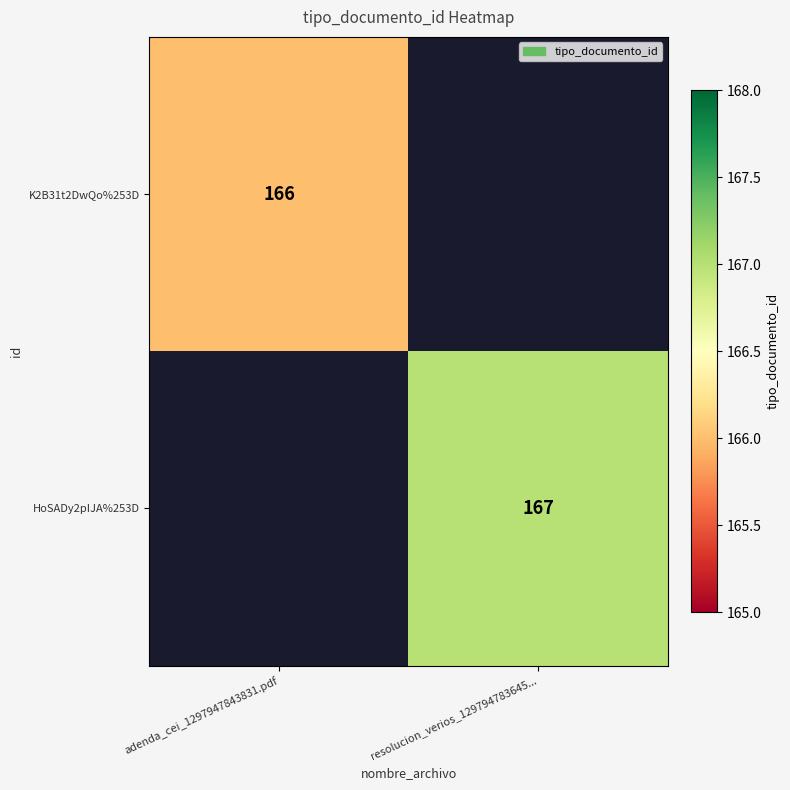

What is the minimum value shown in the chart?

166.0